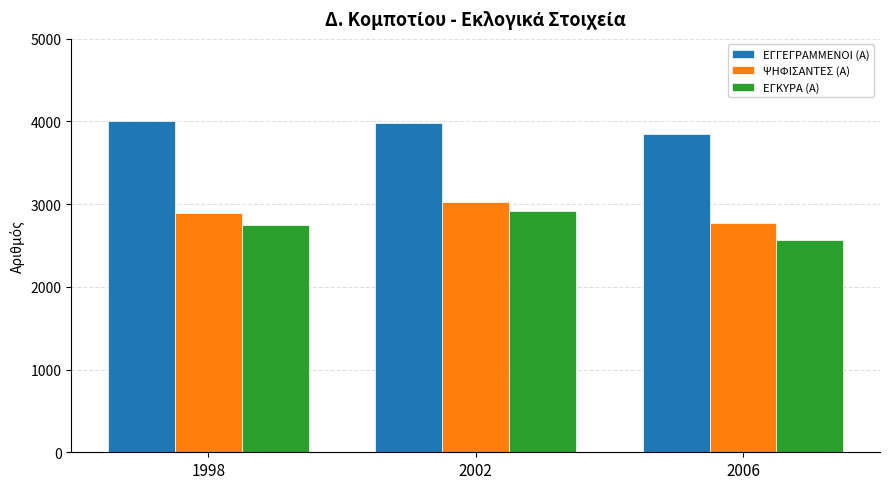

The value of ΕΓΓΕΓΡΑΜΜΕΝΟΙ (Α) at 2006 is 3852. True or false?

True